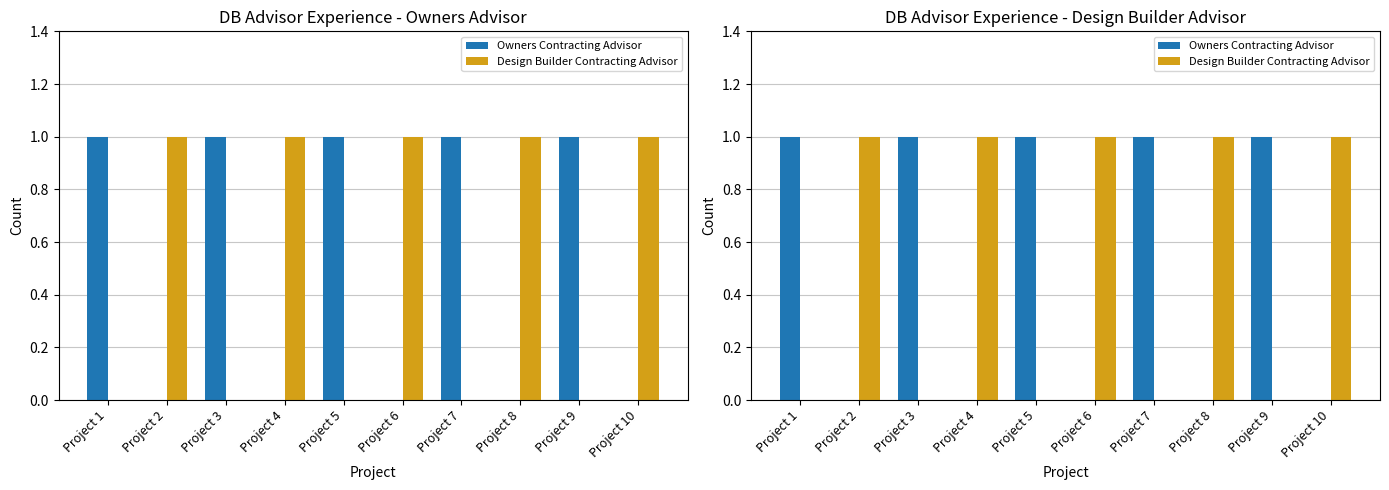

Count the Design Builder Contracting Advisor values in the range 0 to 1.

10